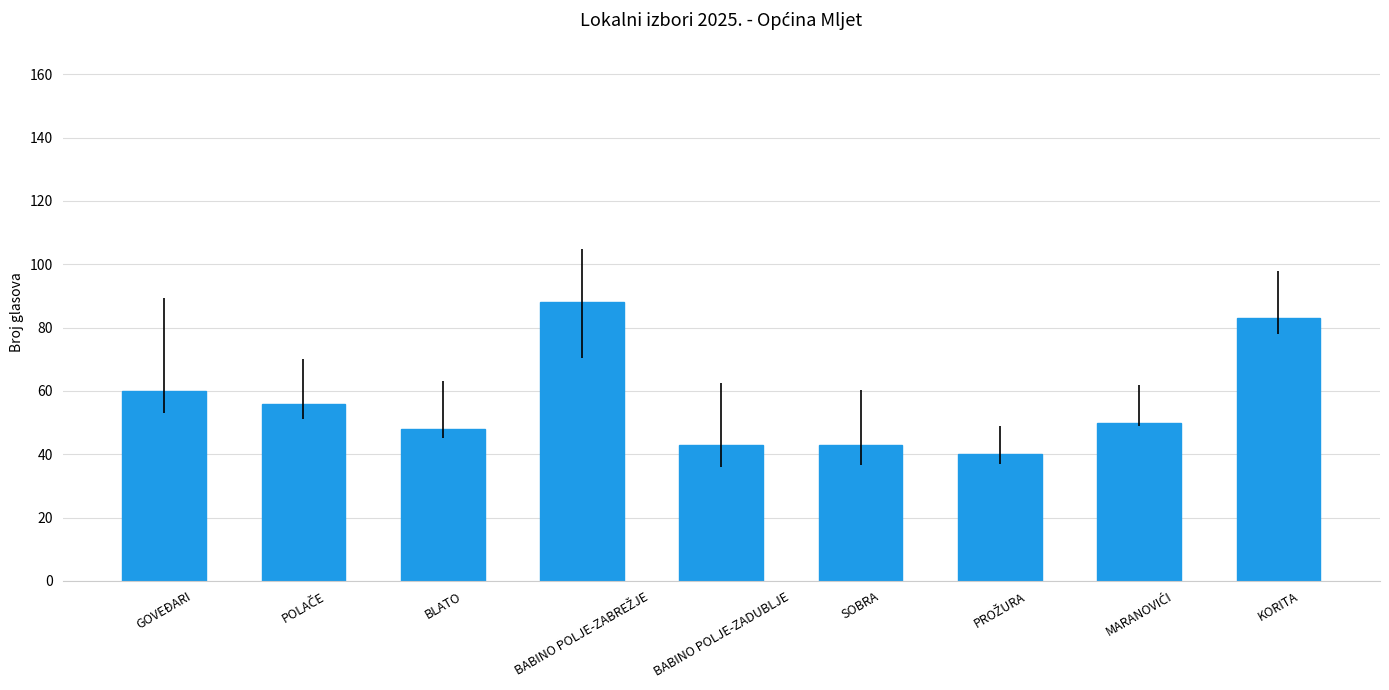

What is the minimum value shown in the chart?

40